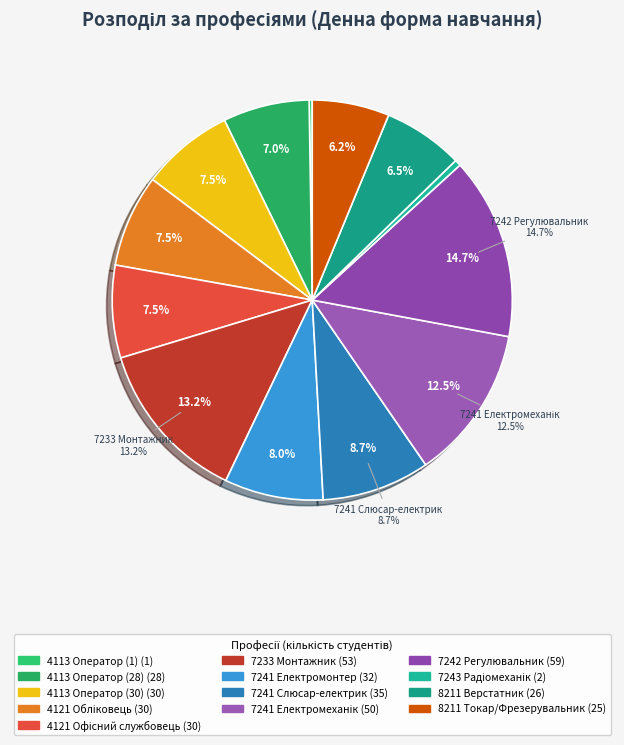

Combined, what portion of the pie is 7241 Слюсар-електрик and 7243 Радіомеханік?

9.2%